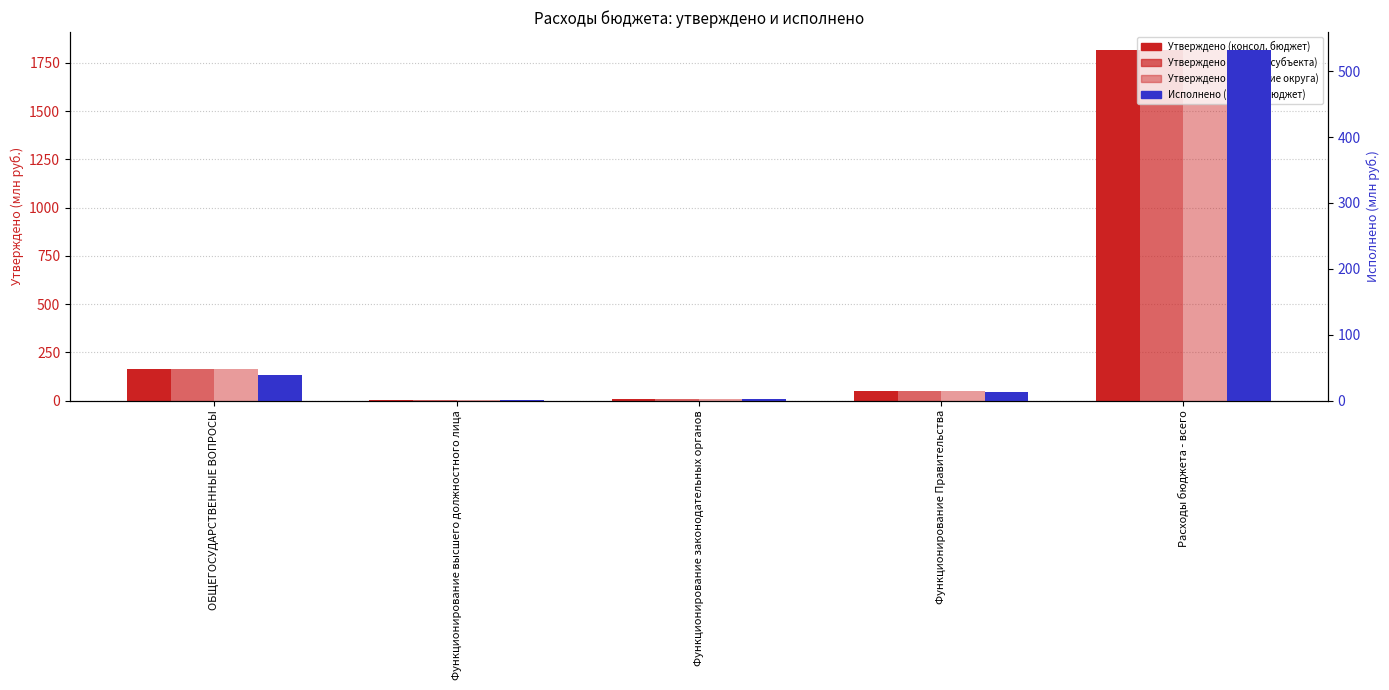

What is the label of the 3rd bar from the left?

Функционирование законодательных органов